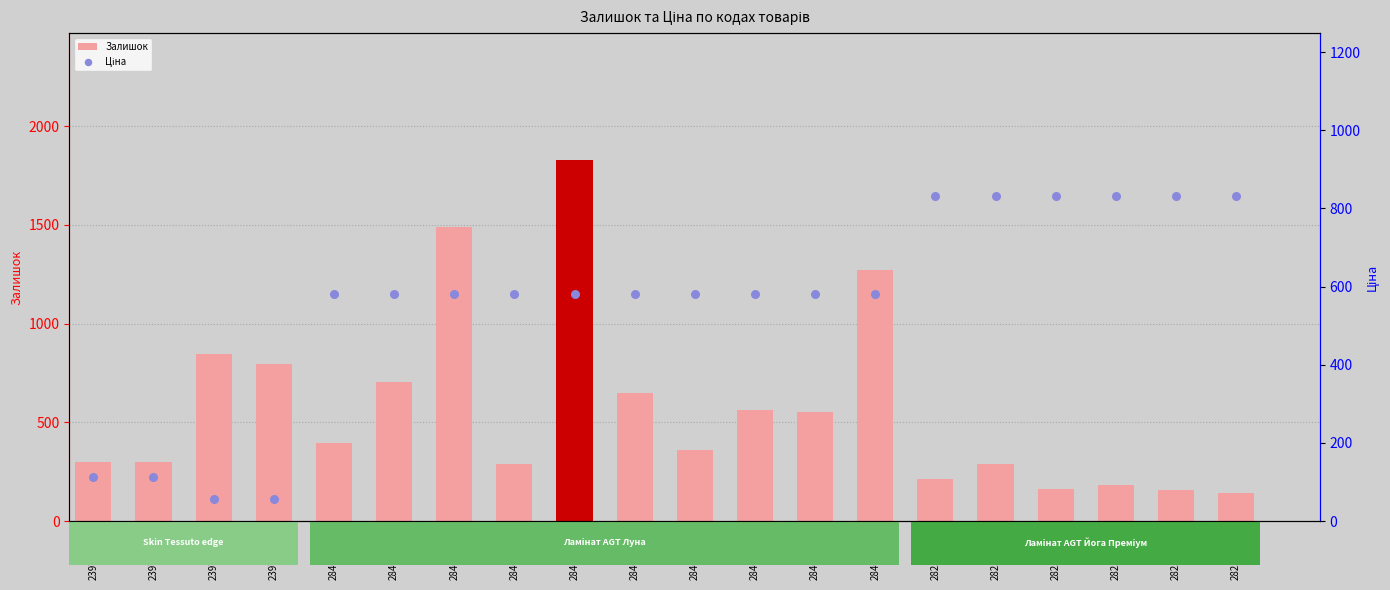

What is the total value across all series at 282502114?

1013.4